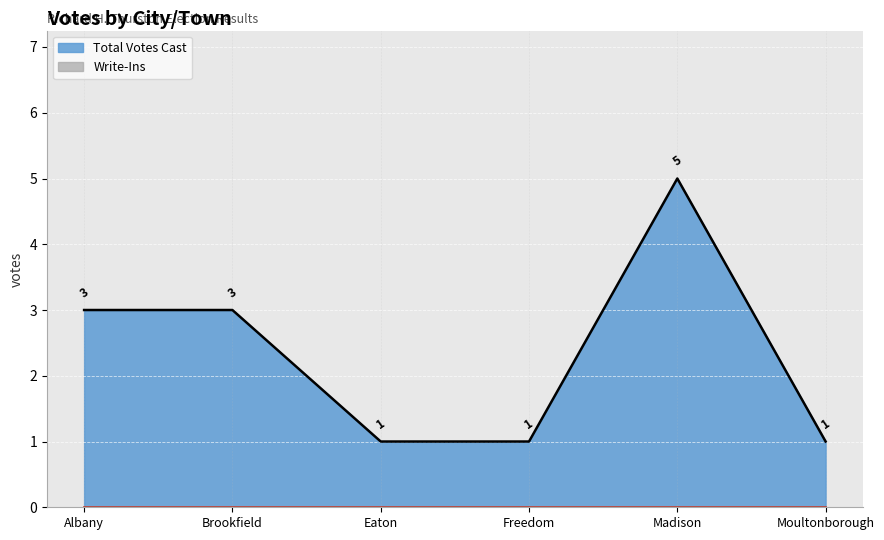

How many values are between 1 and 3?

5